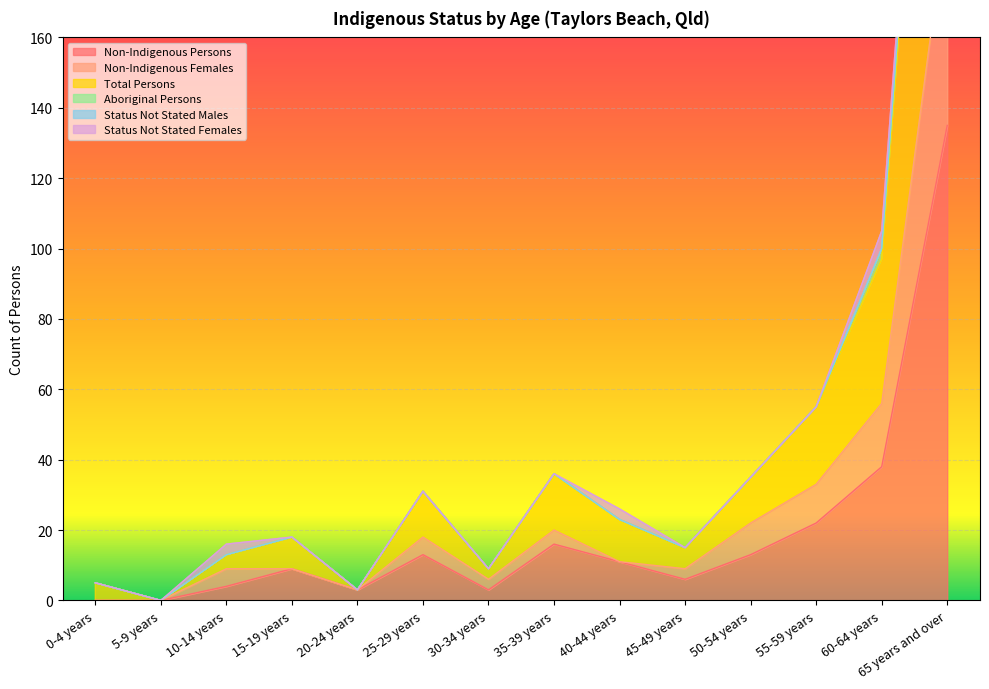

What is the spread (max minus min) of values at 40-44 years?

12